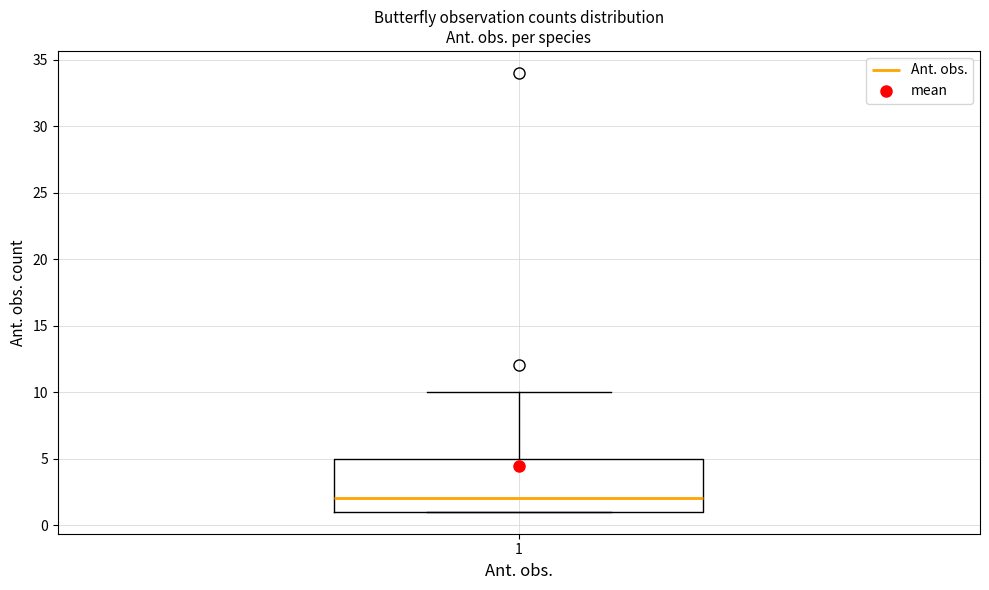

Transcribe this box plot: give where the median line is, the range the box spans, and where the two whiskers end, as read against the y-axis. The values are not printed on the chart, so give them approximately, as read against the axis.

median 2, box 1 to 5, whiskers 1 to 10